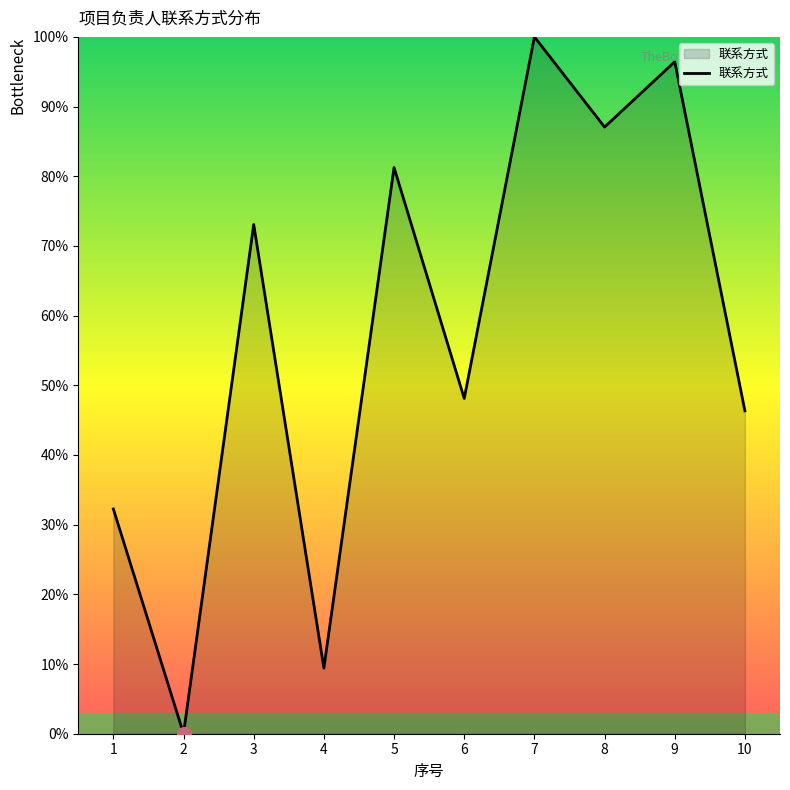

How many lines are shown in the chart?

1